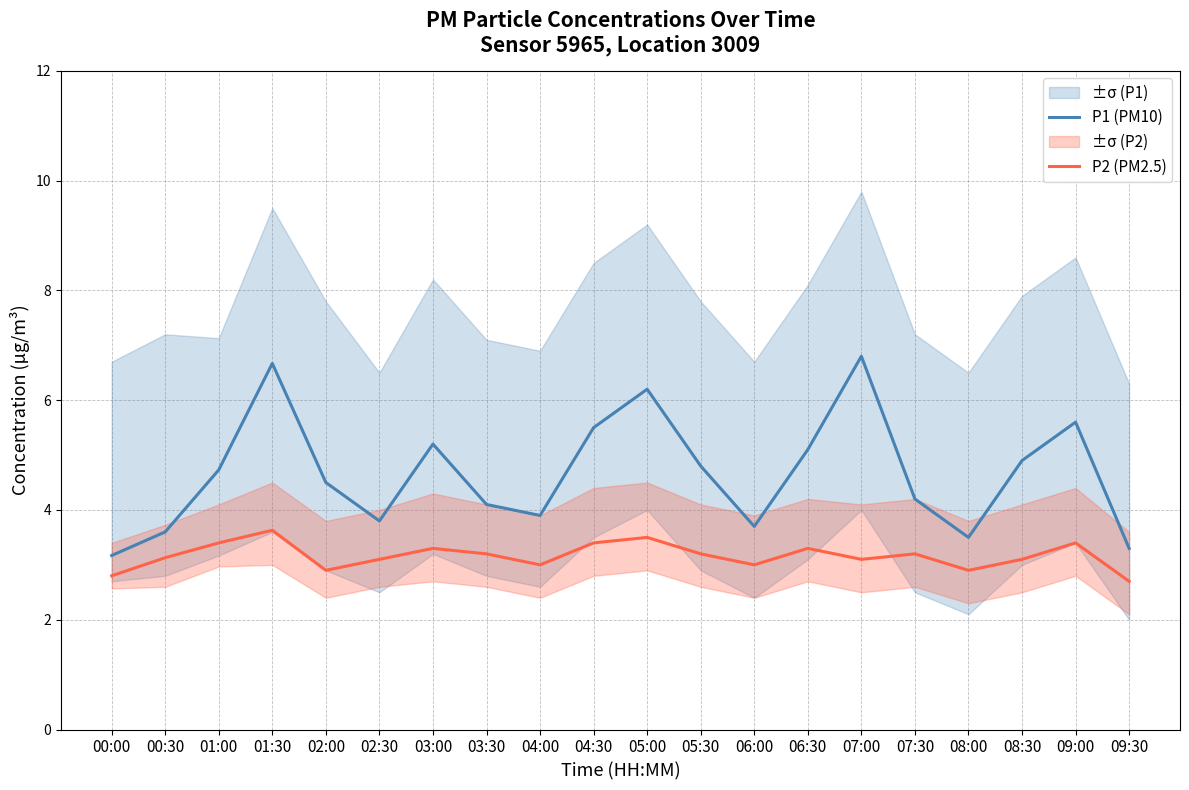

What is the minimum value shown in the chart?

2.7